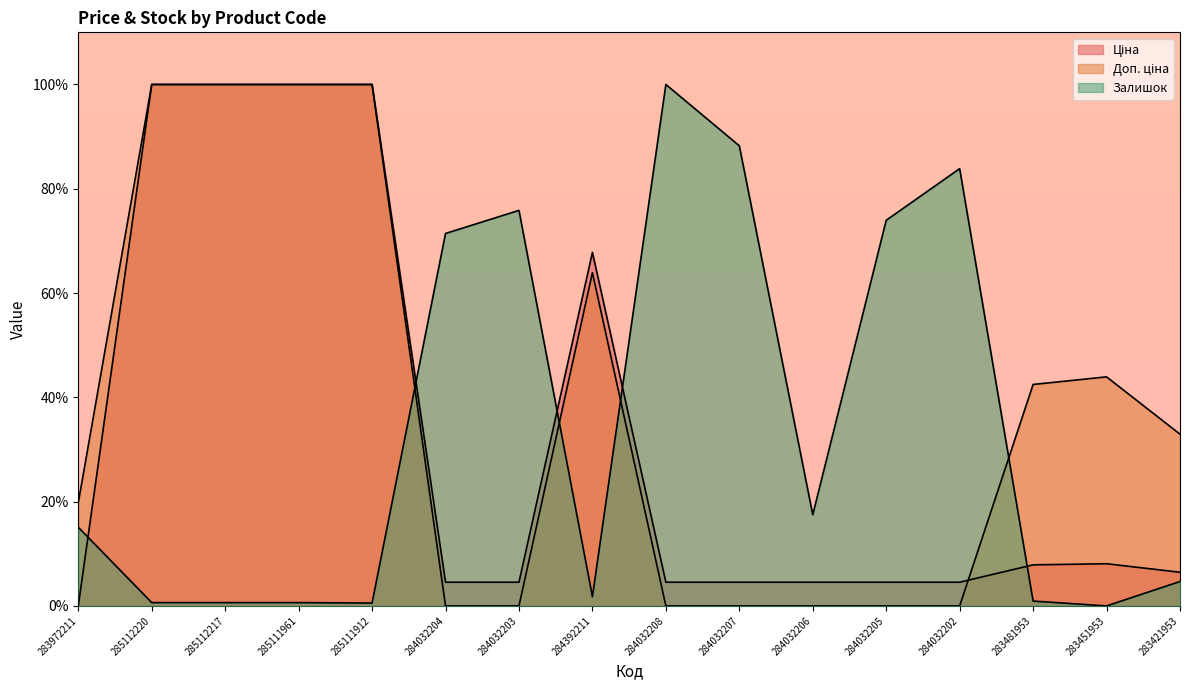

True or false: Доп. ціна has more than 0 interior local peaks.

True